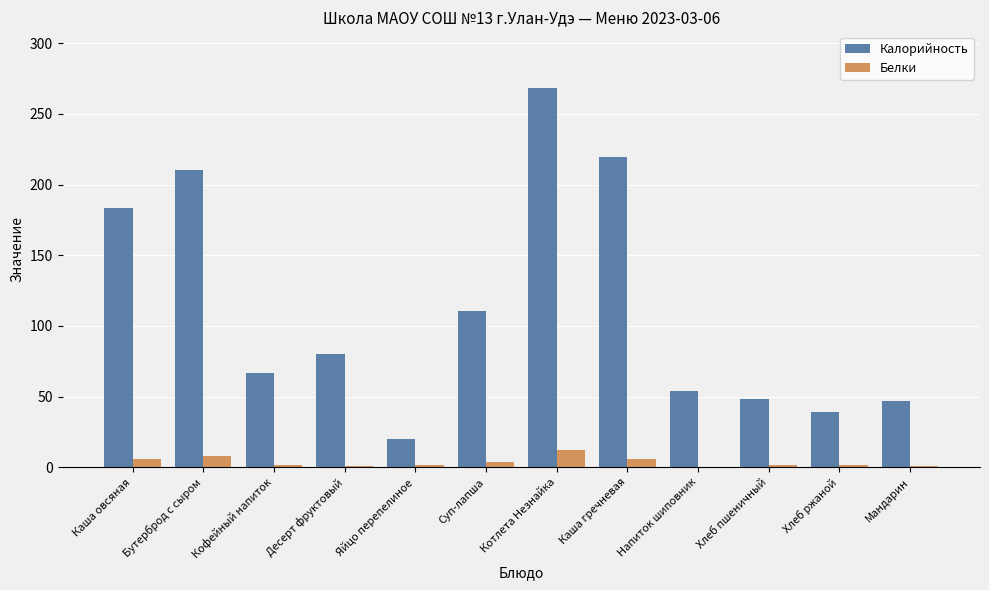

Is the value of Белки at Яйцо перепелиное greater than the value of Калорийность at Напиток шиповник?

No